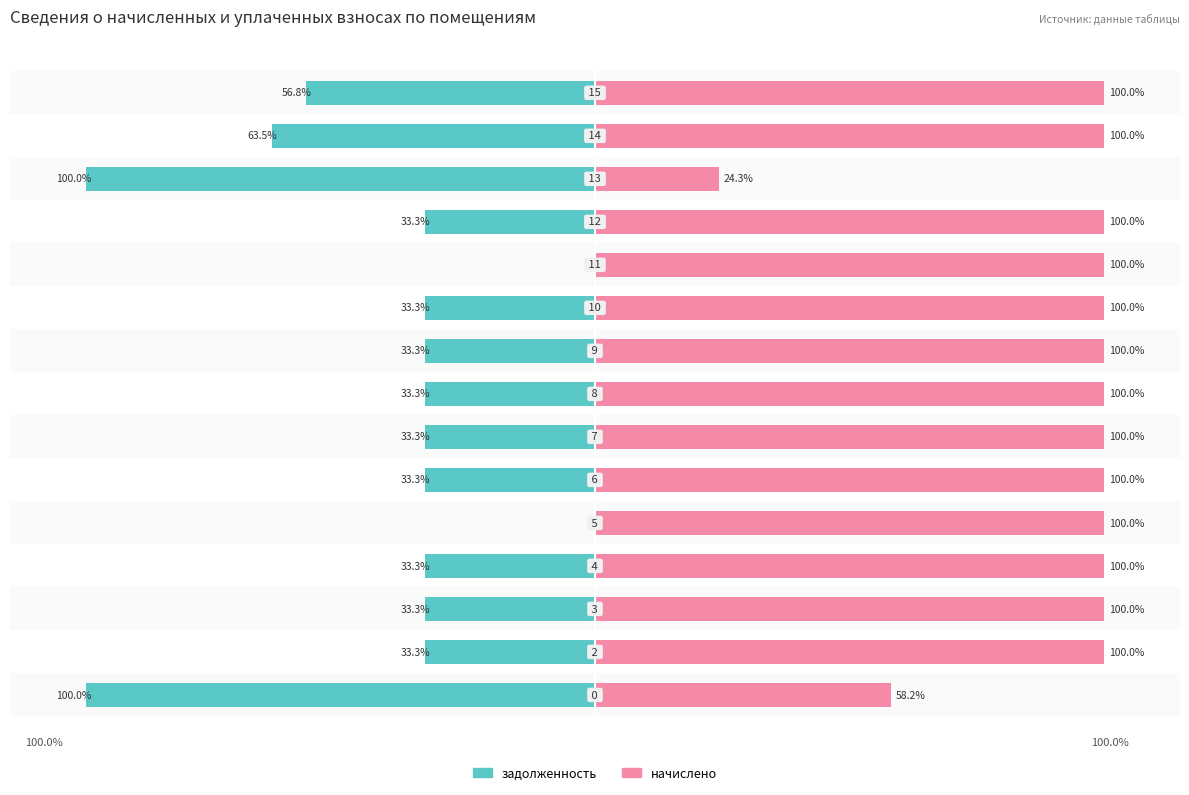

Is it true that начислено equals 100.0 at 14?

True